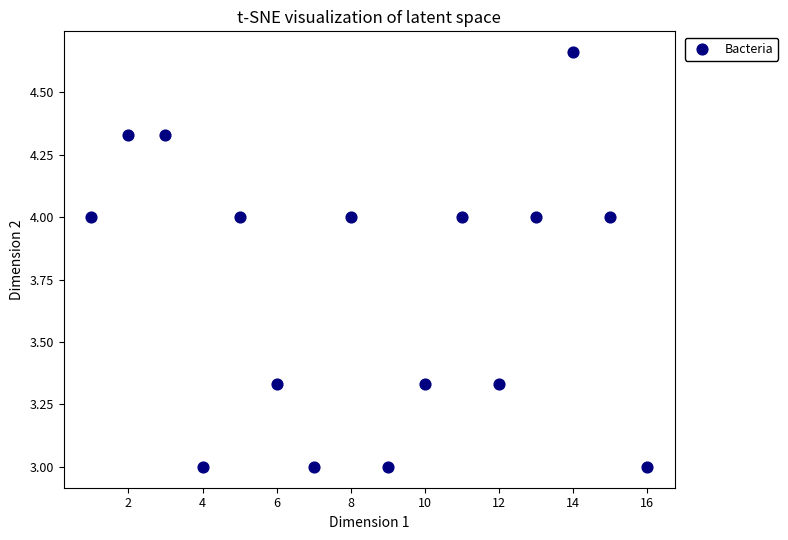

What is the range of Y values (max minus min)?

1.7